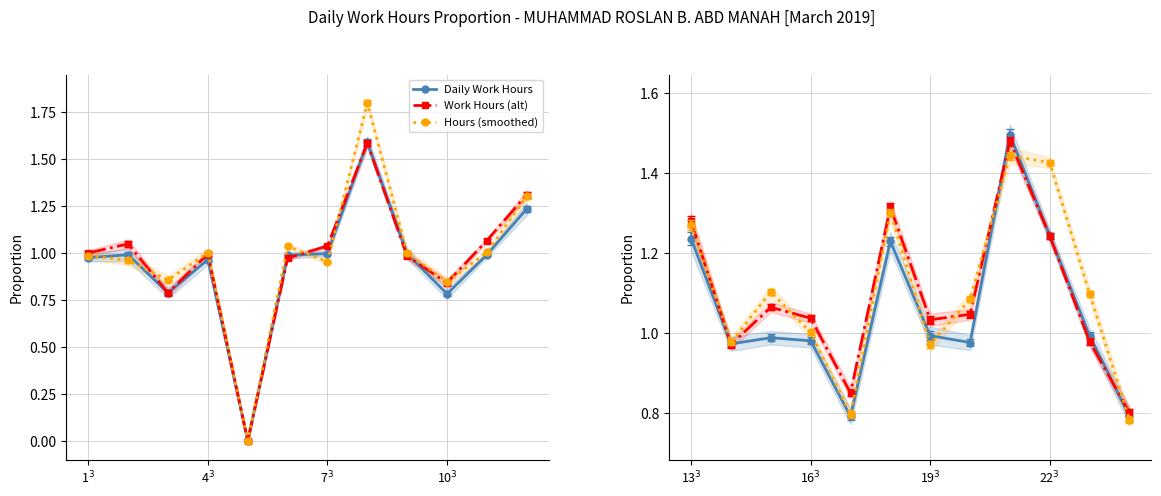

The value of Work Hours (alt) at 22$^3$ is 1.6. True or false?

False